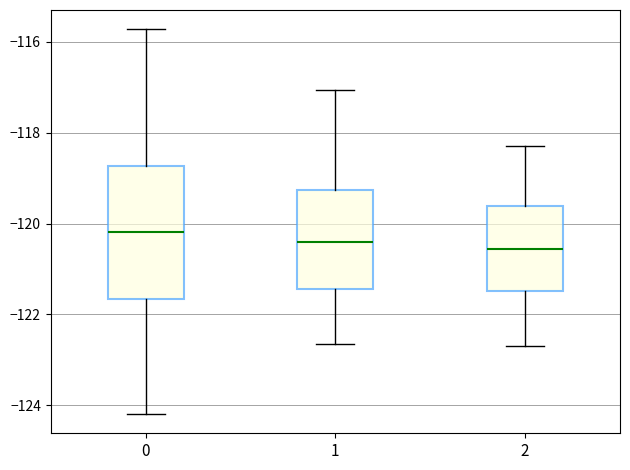

Comparing the boxes themselves (not the whiskers), which one is the tallest?

0